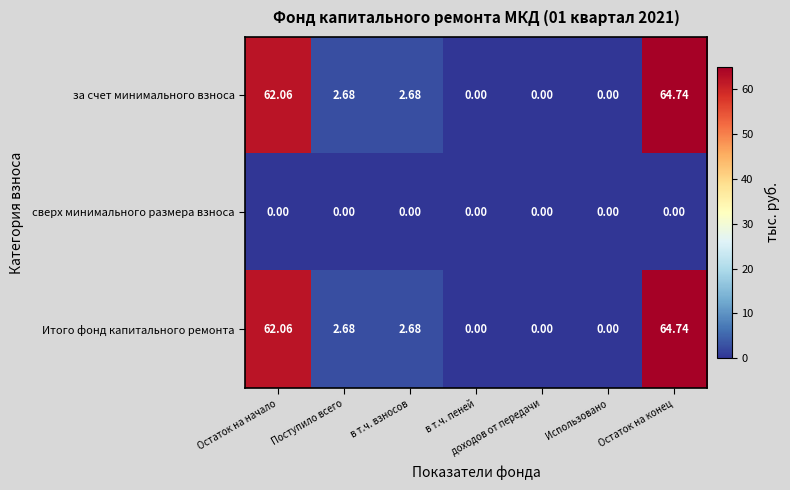

At which category is the sum across all series the highest?

Остаток на конец